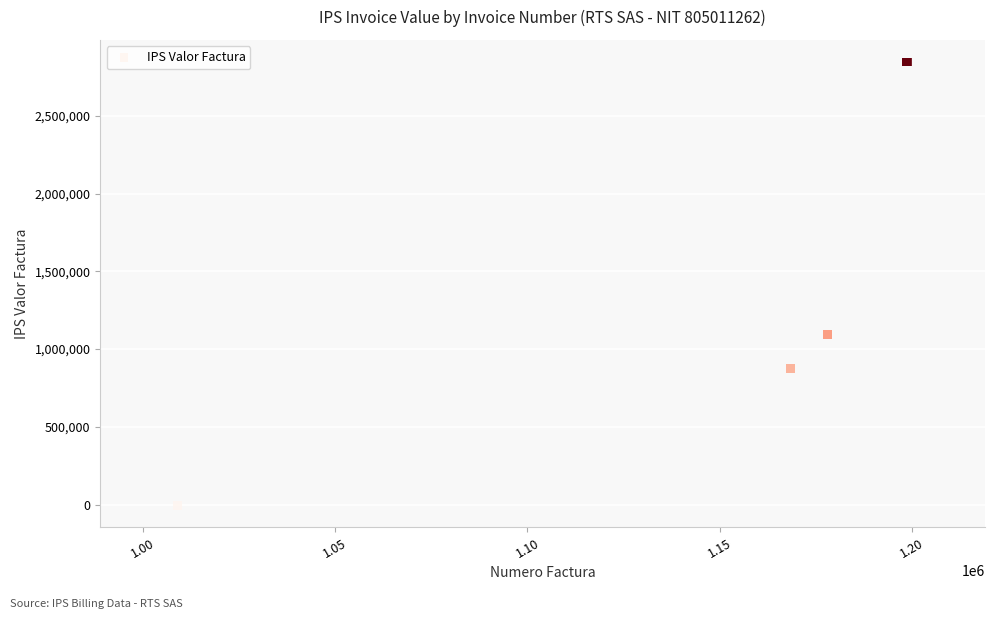

What Y value in the scatter plot is closest to 1421275?

1094710